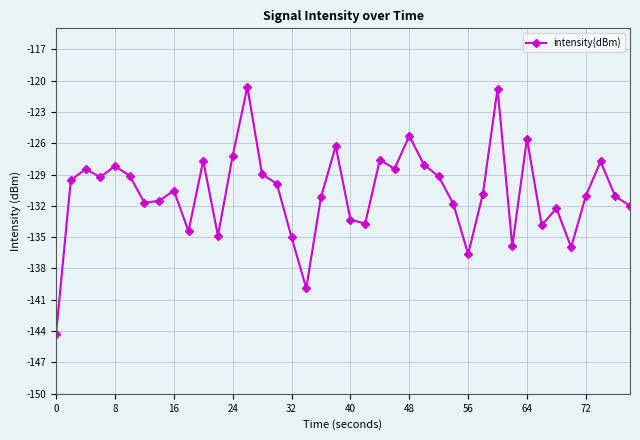

What is the difference between the maximum and second lowest values?

19.3